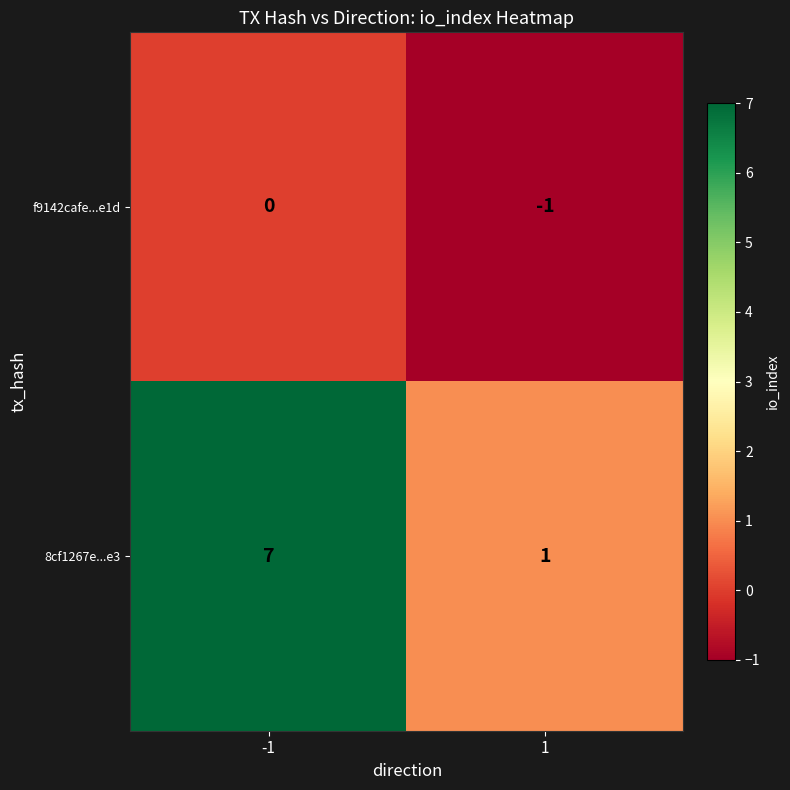

Reading right to left, list all the values displayed in this chart.

f9142cafe...e1d: -1	0
8cf1267e...e3: 1	7